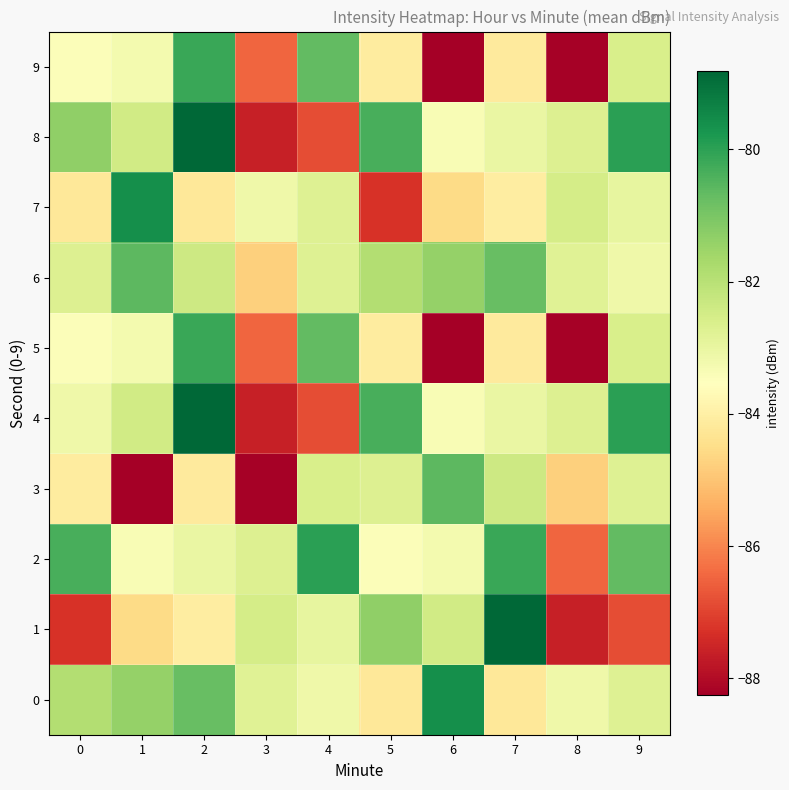

What is the total value across all series at 0?

-831.9